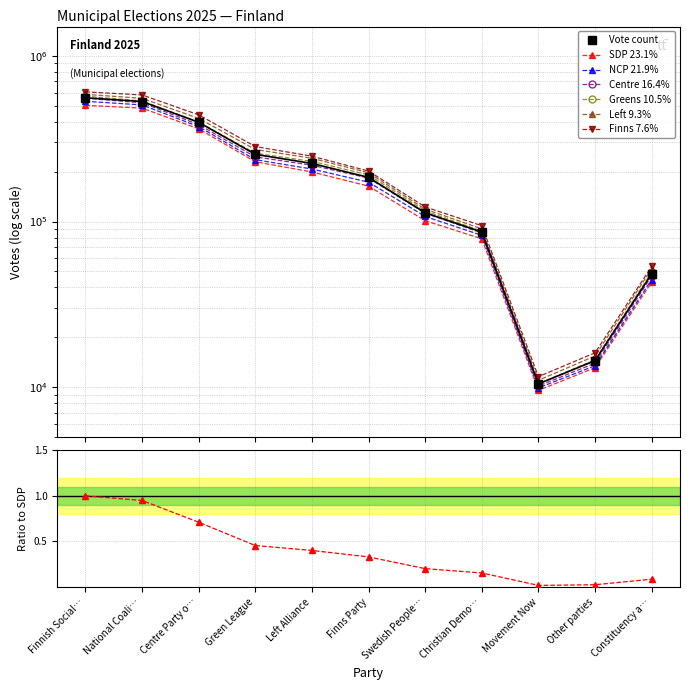

What is the difference between the maximum and minimum values?

547288